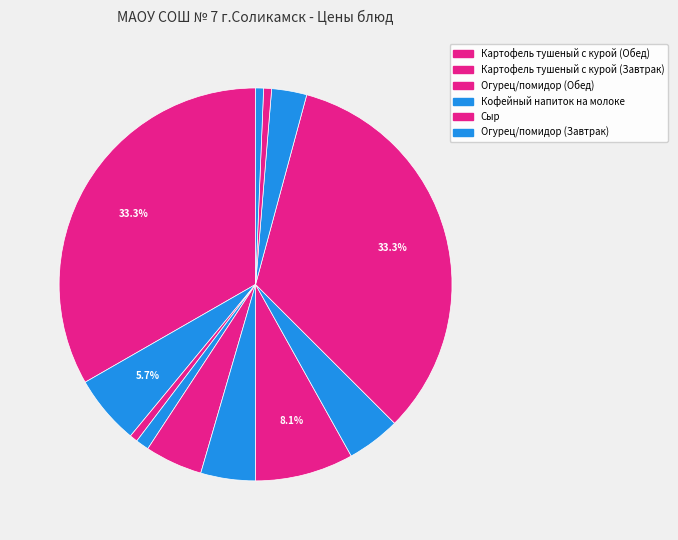

How many slices are in this pie chart?

12